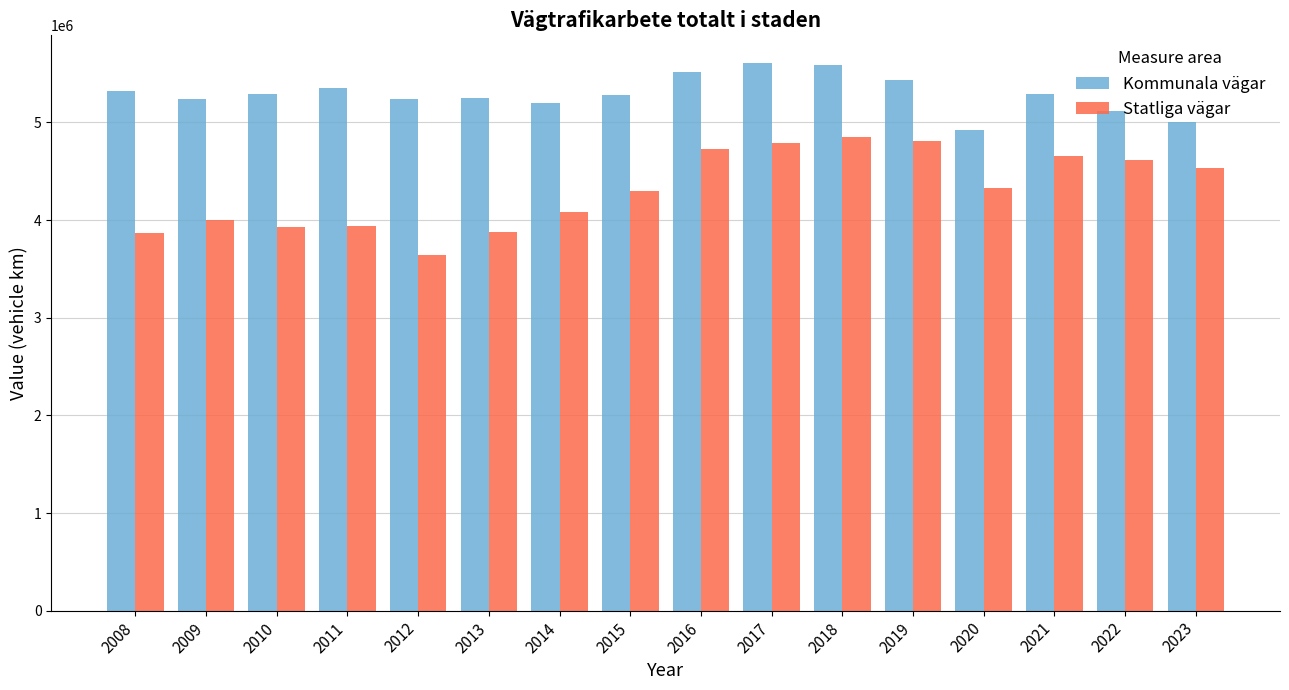

What is the difference between the highest and lowest values at 2008?

1452853